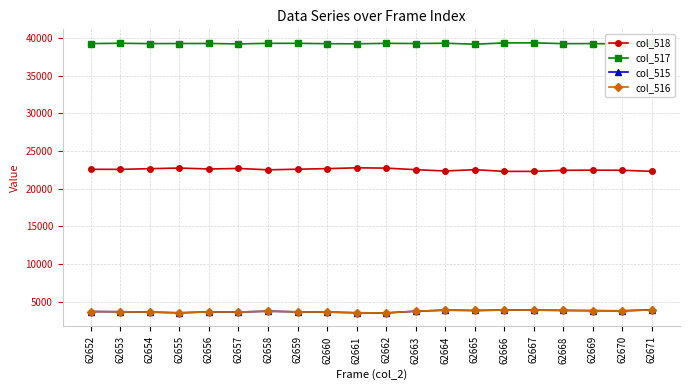

At how many categories does at least one series exceed 22502?

20